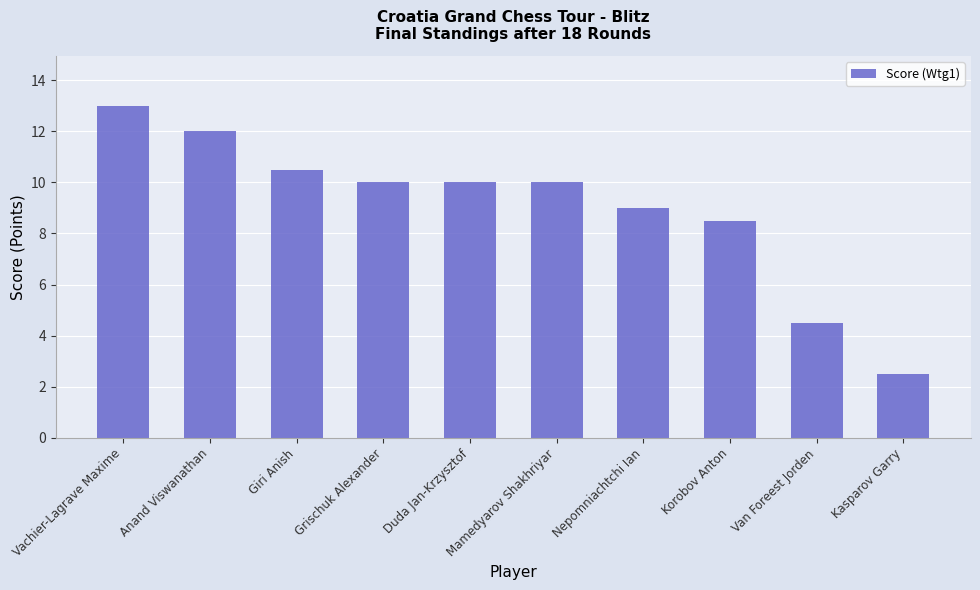

At which label does the data first exceed 10?

Vachier-Lagrave Maxime